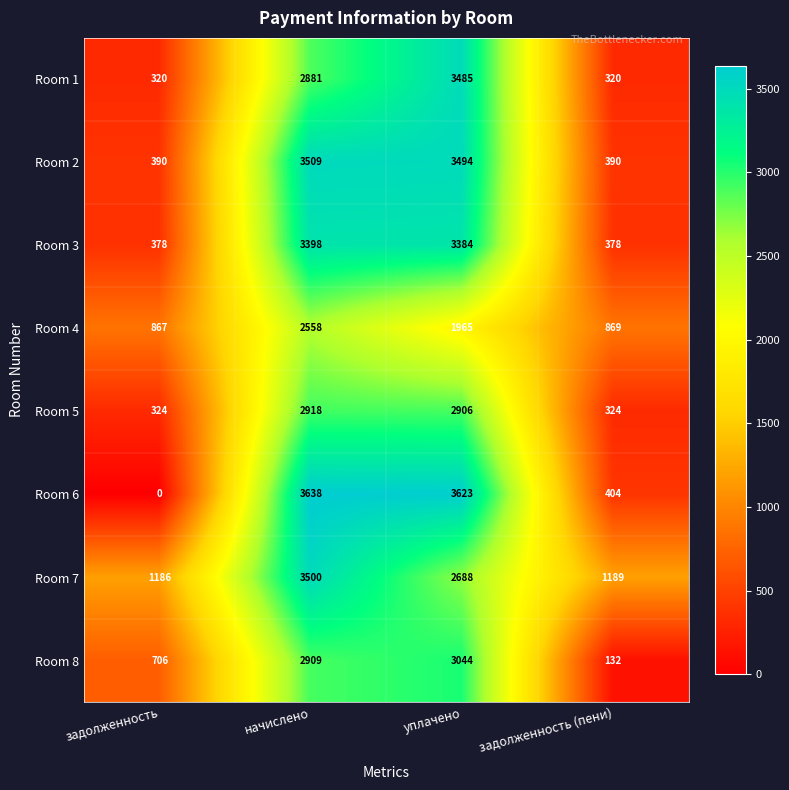

What is the highest value of the Room 6 series?

3638